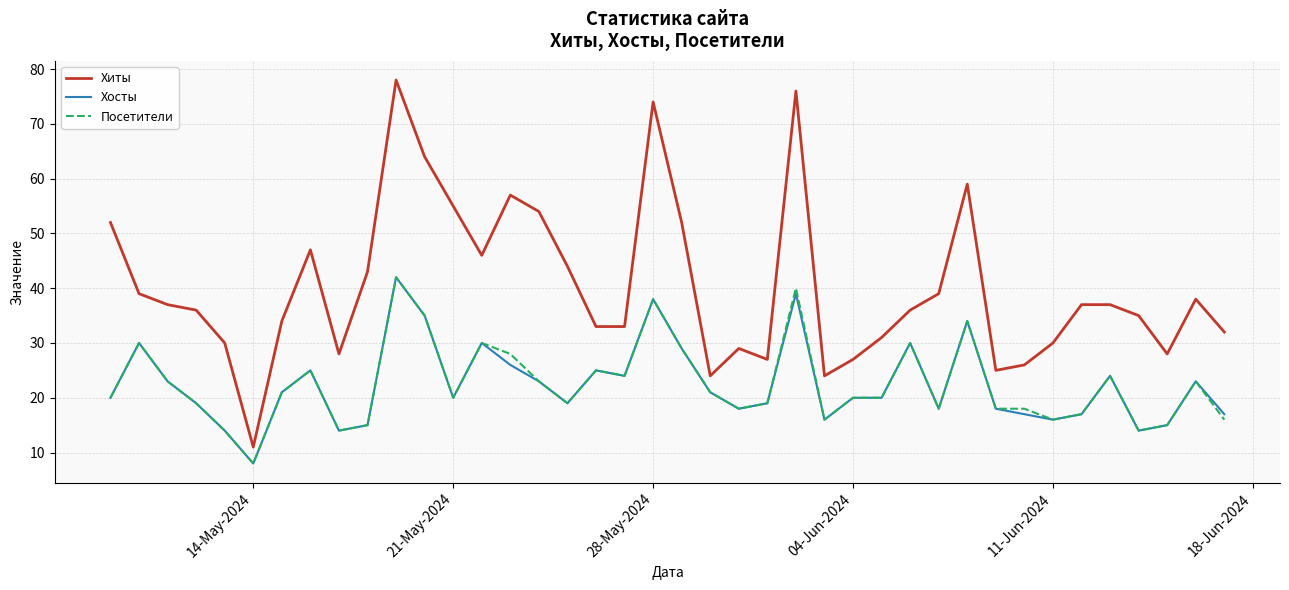

What is the difference between the maximum and minimum values in the Посетители series?

34